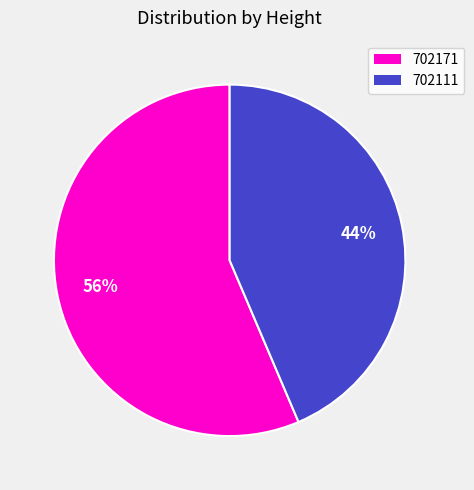

How many segments does this pie chart have?

2